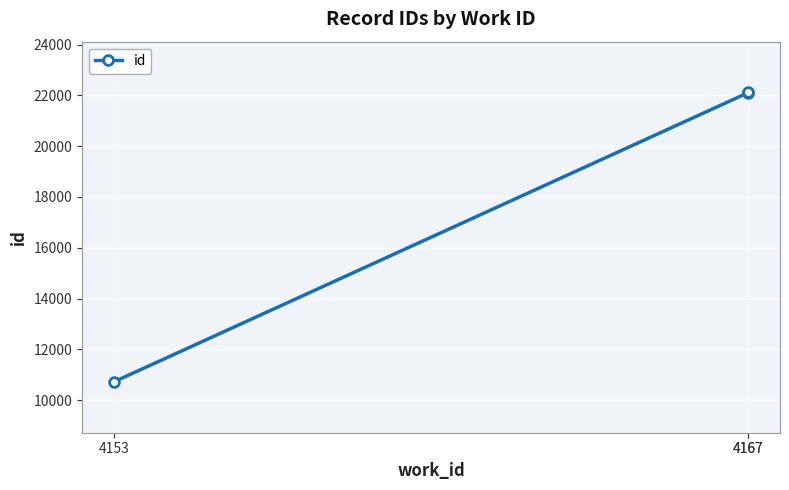

Between 4167 and 4153, which is larger?

4167